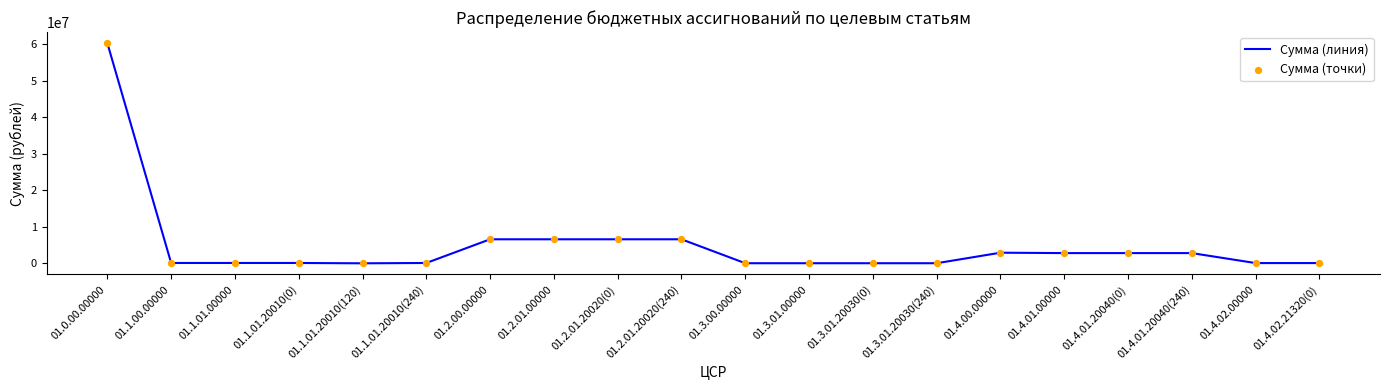

What is the difference between the maximum and minimum values?

60298147.7